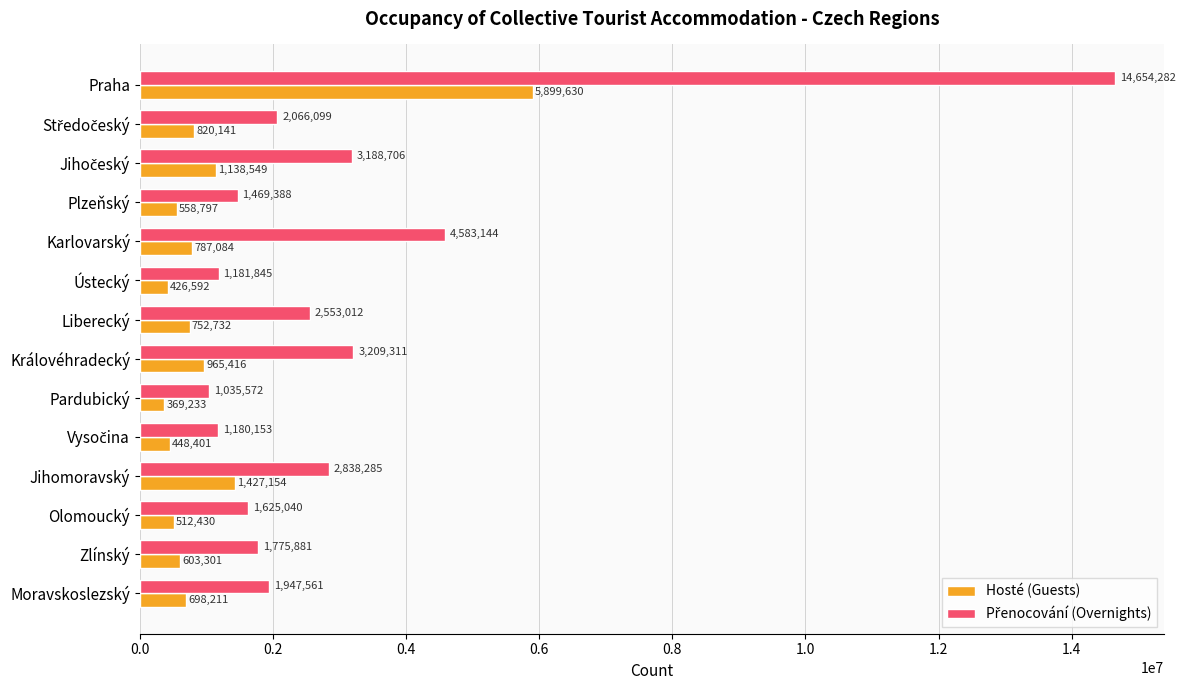

What is the approximate value of Hosté (Guests) at Ústecký, to the nearest 50?

426600